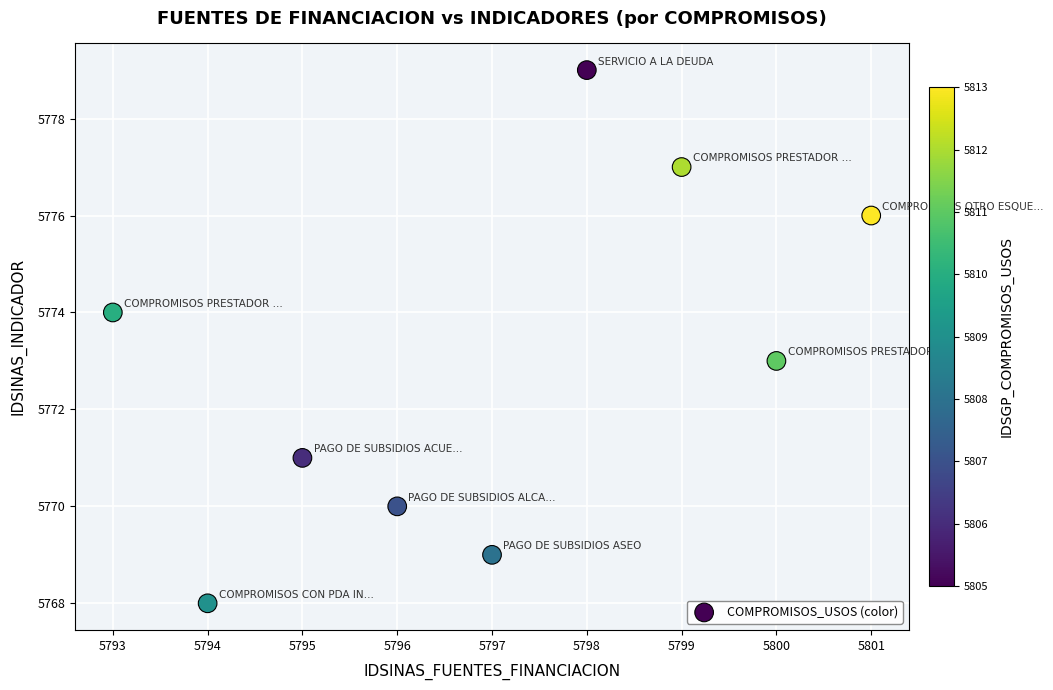

What is the average X value?

5797